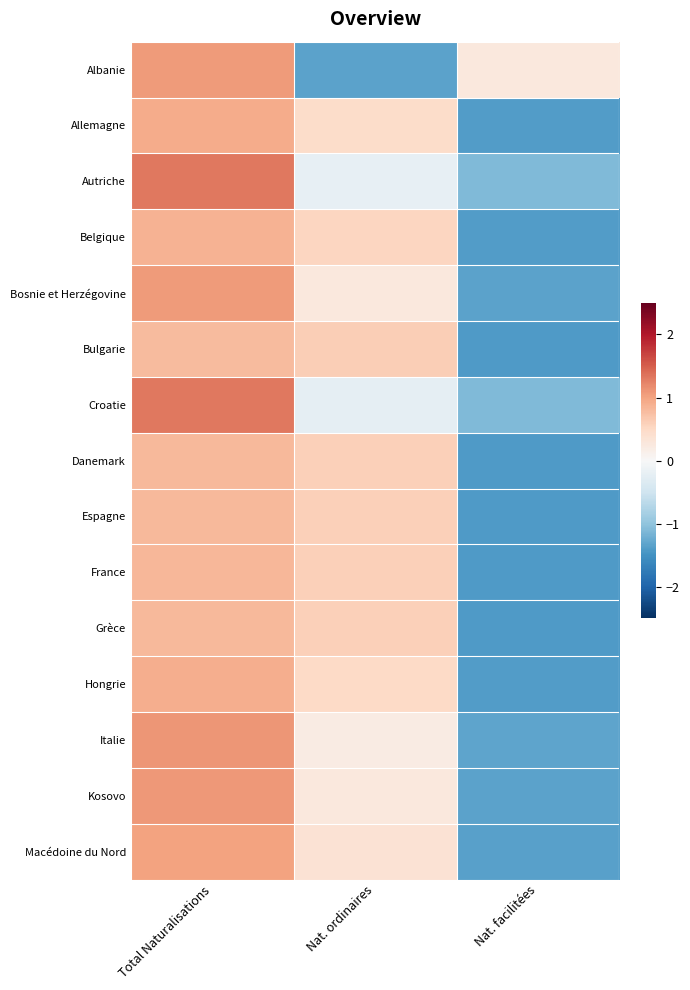

Reading left to right, extract all data points from this chart.

Albanie: Total Naturalisations=1.1	Nat. ordinaires=-1.3	Nat. facilitées=0.3
Allemagne: Total Naturalisations=0.9	Nat. ordinaires=0.5	Nat. facilitées=-1.4
Autriche: Total Naturalisations=1.3	Nat. ordinaires=-0.2	Nat. facilitées=-1.1
Belgique: Total Naturalisations=0.9	Nat. ordinaires=0.5	Nat. facilitées=-1.4
Bosnie et Herzégovine: Total Naturalisations=1.1	Nat. ordinaires=0.3	Nat. facilitées=-1.3
Bulgarie: Total Naturalisations=0.8	Nat. ordinaires=0.6	Nat. facilitées=-1.4
Croatie: Total Naturalisations=1.3	Nat. ordinaires=-0.2	Nat. facilitées=-1.1
Danemark: Total Naturalisations=0.8	Nat. ordinaires=0.6	Nat. facilitées=-1.4
Espagne: Total Naturalisations=0.8	Nat. ordinaires=0.6	Nat. facilitées=-1.4
France: Total Naturalisations=0.8	Nat. ordinaires=0.6	Nat. facilitées=-1.4
Grèce: Total Naturalisations=0.8	Nat. ordinaires=0.6	Nat. facilitées=-1.4
Hongrie: Total Naturalisations=0.9	Nat. ordinaires=0.5	Nat. facilitées=-1.4
Italie: Total Naturalisations=1.1	Nat. ordinaires=0.2	Nat. facilitées=-1.3
Kosovo: Total Naturalisations=1.1	Nat. ordinaires=0.3	Nat. facilitées=-1.3
Macédoine du Nord: Total Naturalisations=1.0	Nat. ordinaires=0.4	Nat. facilitées=-1.4